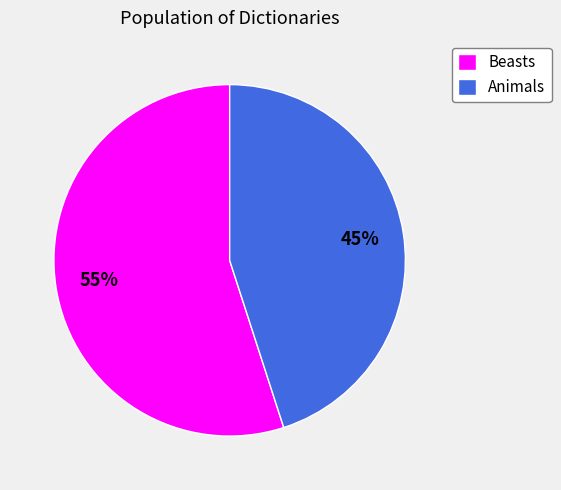

Count the number of slices in the pie.

2